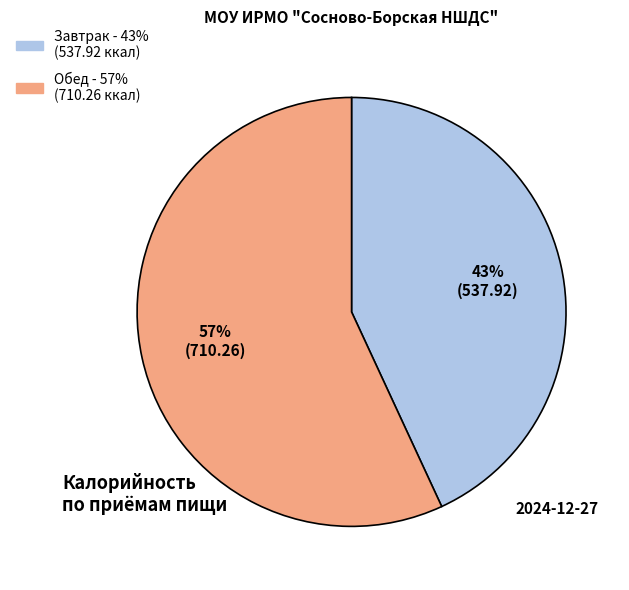

Is there a majority slice in this chart?

Yes